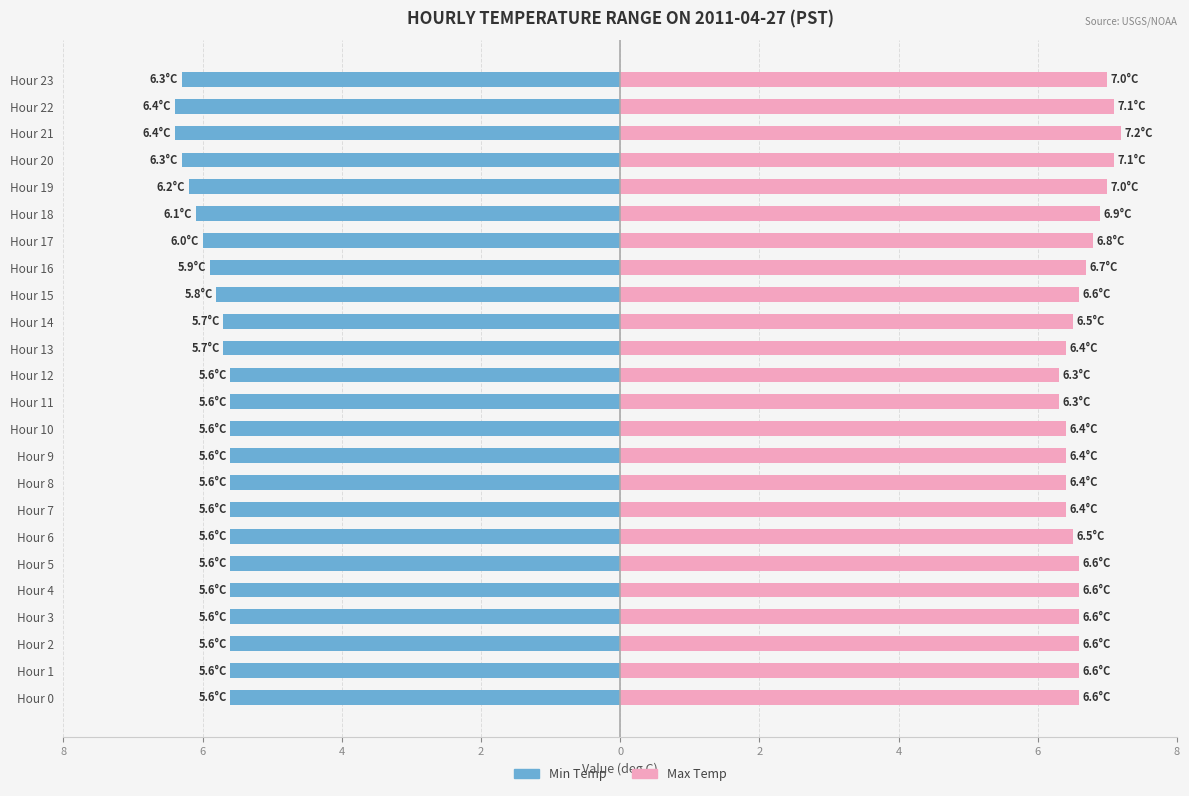

How many categories are shown in the chart?

24